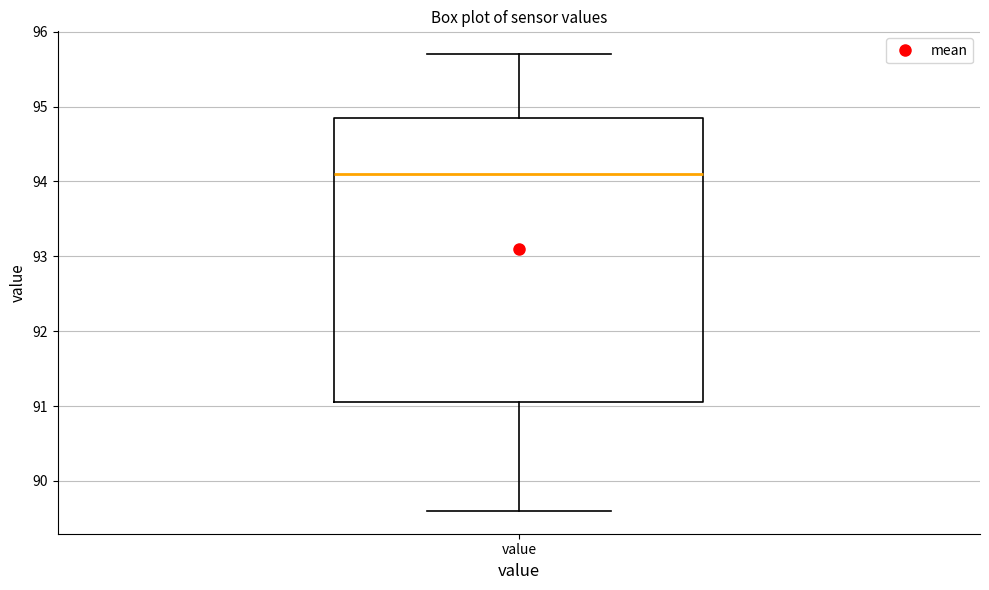

Transcribe this box plot: give where the median line is, the range the box spans, and where the two whiskers end, as read against the y-axis. The values are not printed on the chart, so give them approximately, as read against the axis.

median 94.1, box 91.1 to 94.9, whiskers 89.6 to 95.7